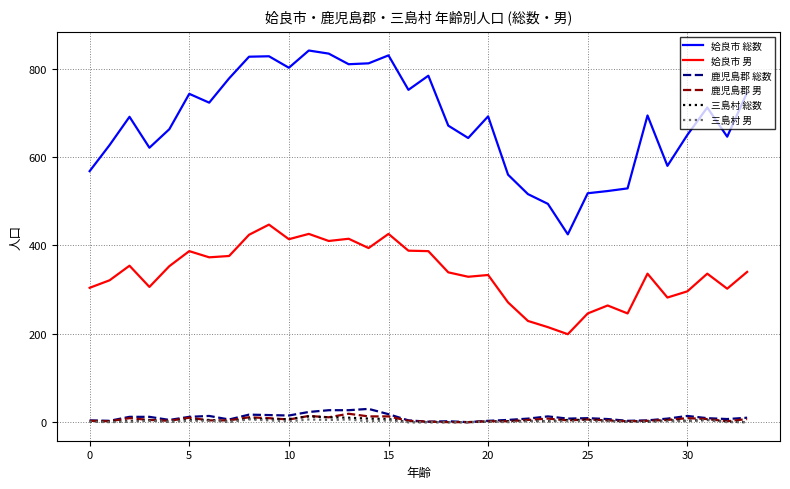

What is the maximum value shown in the chart?

841